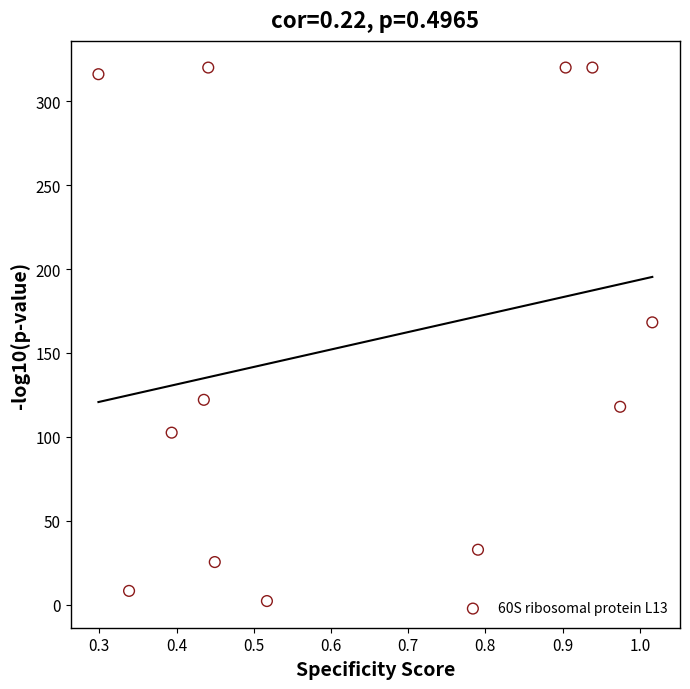

What is the range of X values (max minus min)?

0.7